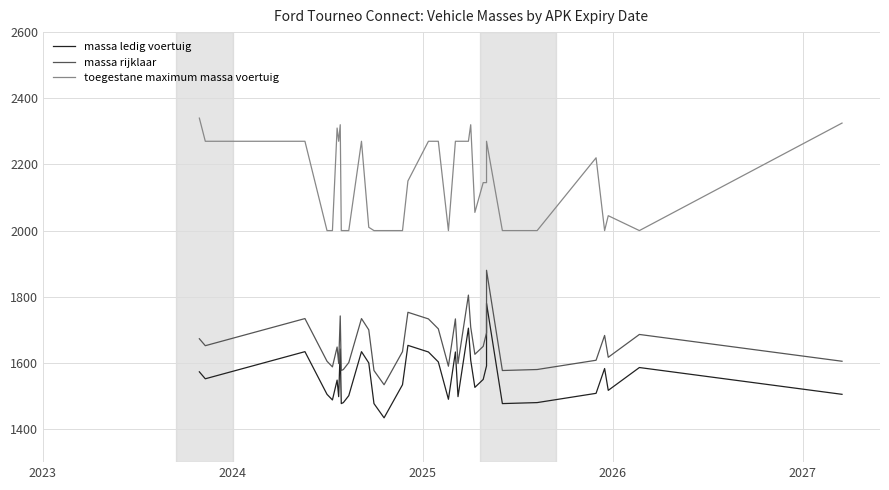

The massa ledig voertuig series shows 704 at 18. True or false?

False